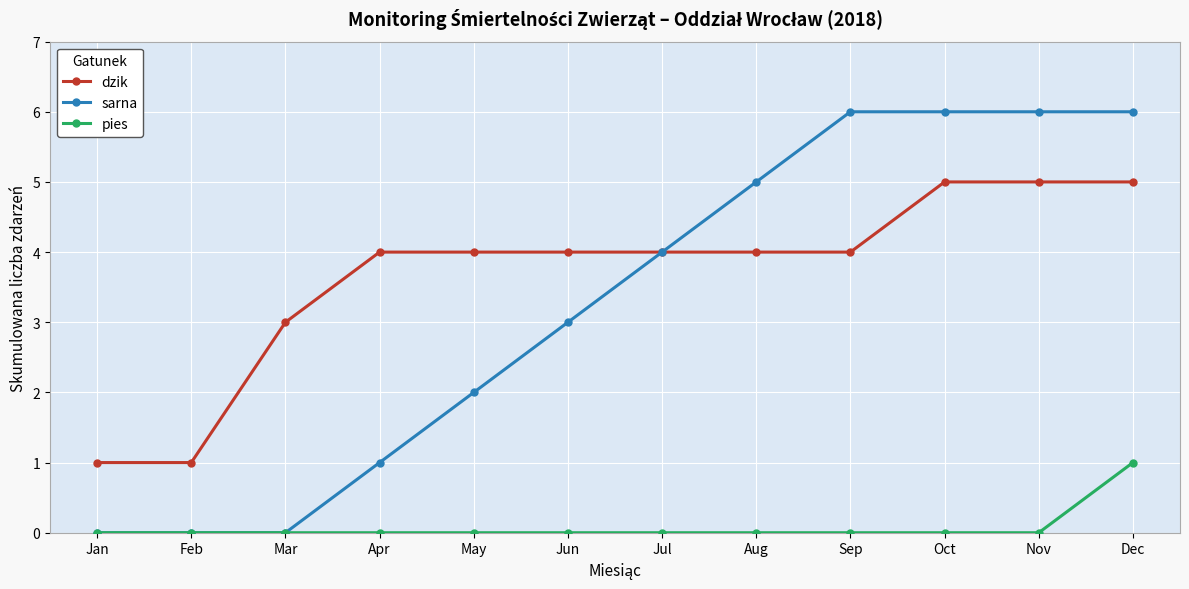

What are all the series names shown in the legend?

dzik, sarna, pies